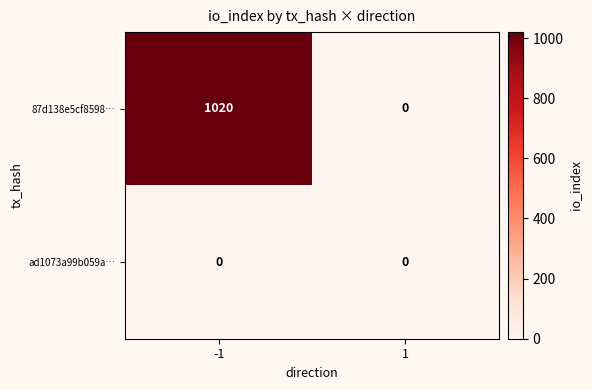

What is the maximum value shown in the chart?

1020